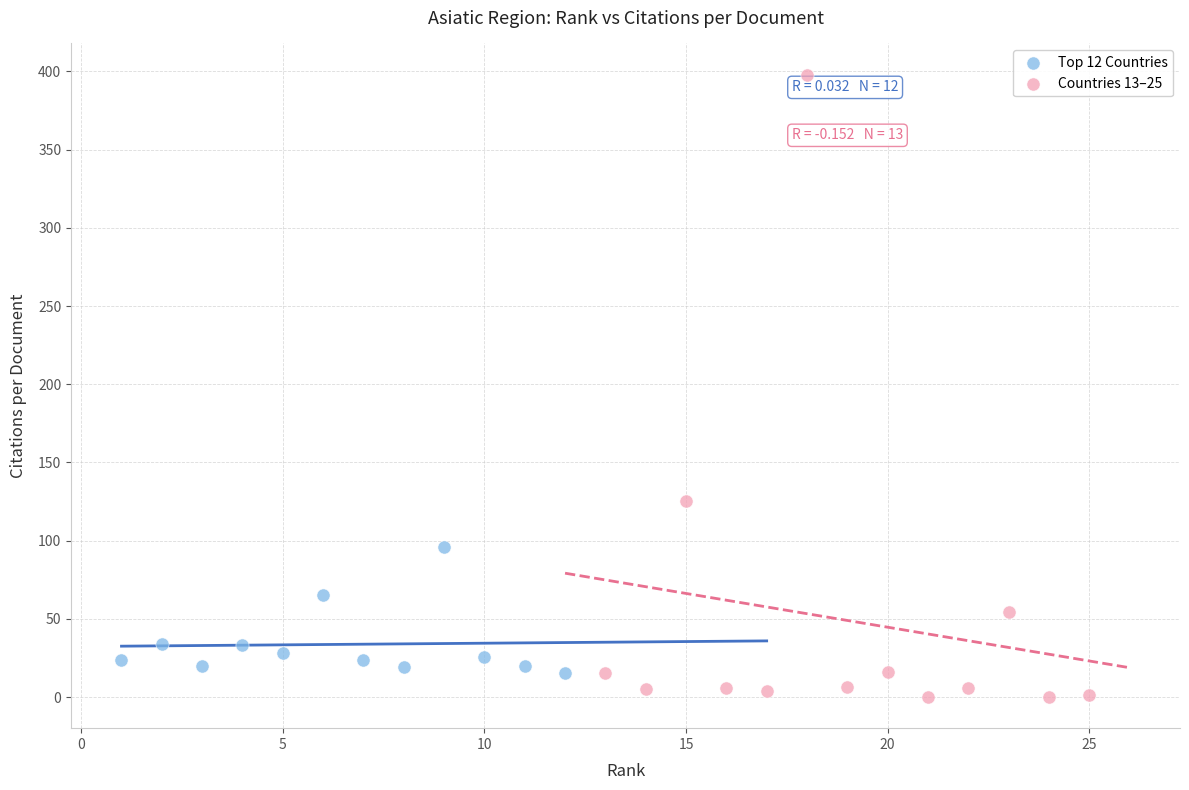

Which series has the largest Y range (max minus min)?

Countries 13–25